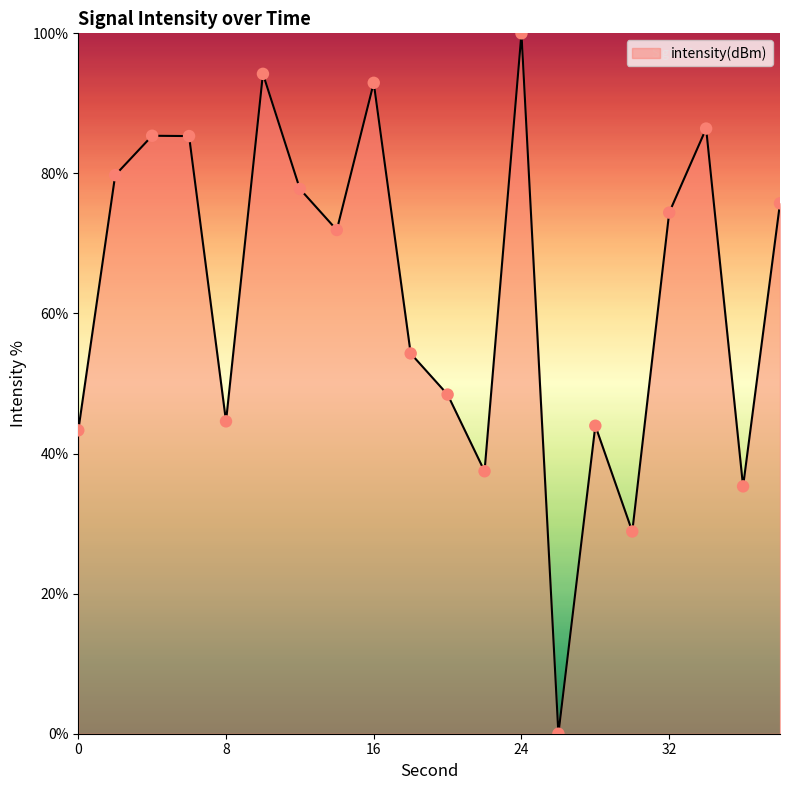

What is the difference between the maximum and minimum values?

100.0